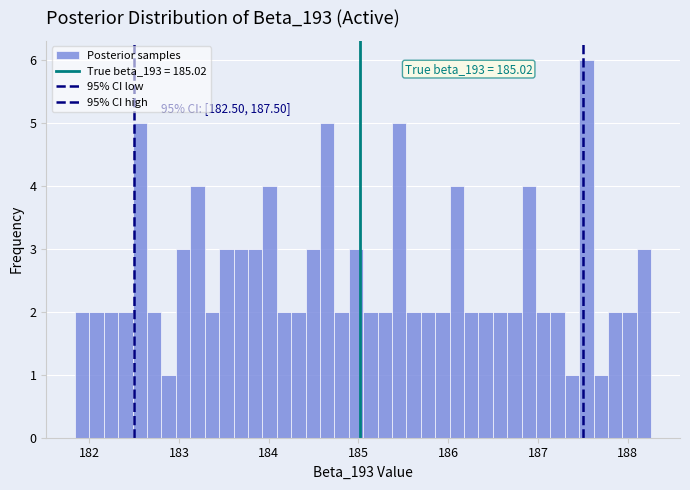

Around what value on the x-axis is the tallest bar? Give the approximate position of its centre, as read against the axis.

187.5